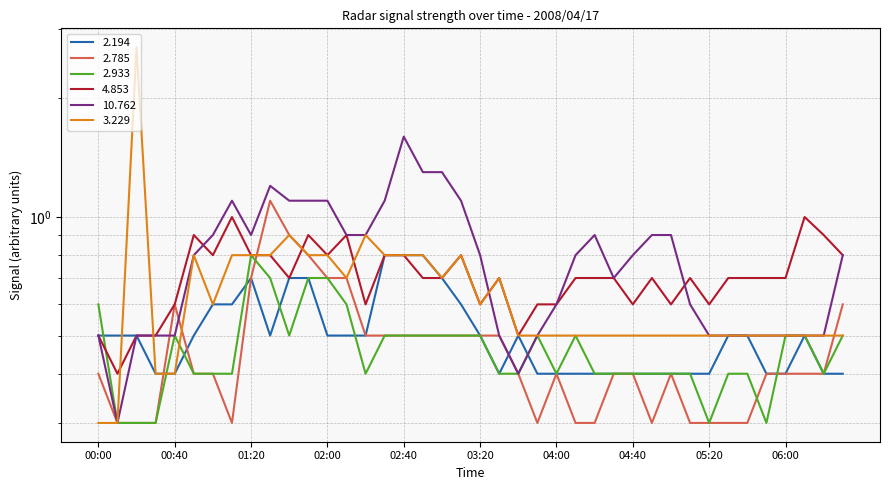

What is the spread (max minus min) of values at 00:20?

2.4